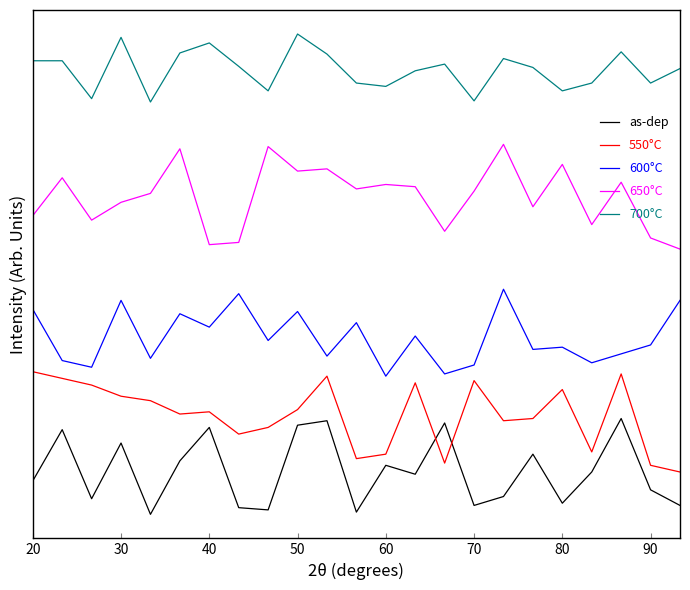

True or false: 700°C and 650°C intersect in this chart.

False